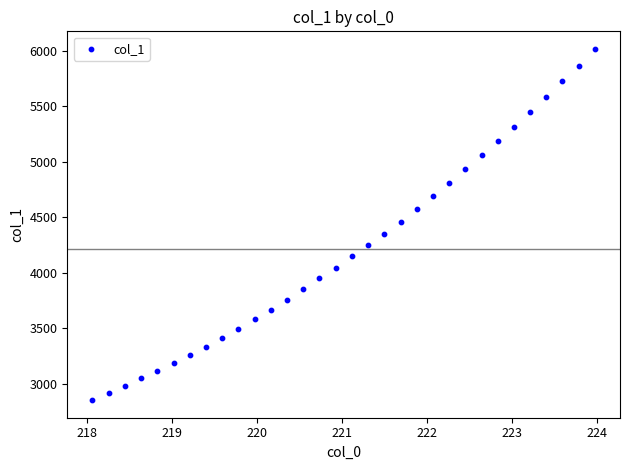

What is the range of Y values (max minus min)?

3168.6